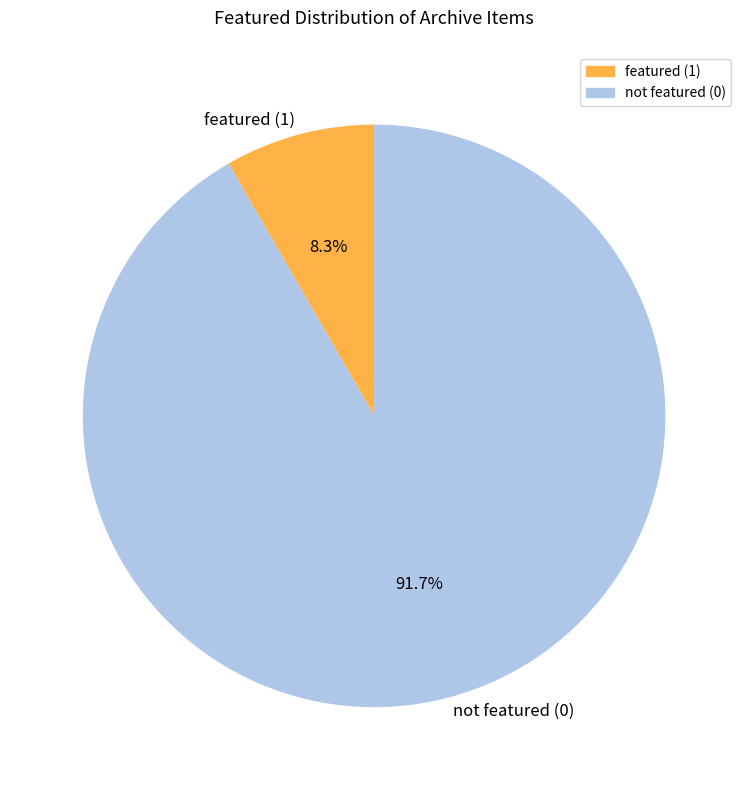

What is the smallest slice in the pie chart?

featured (1)